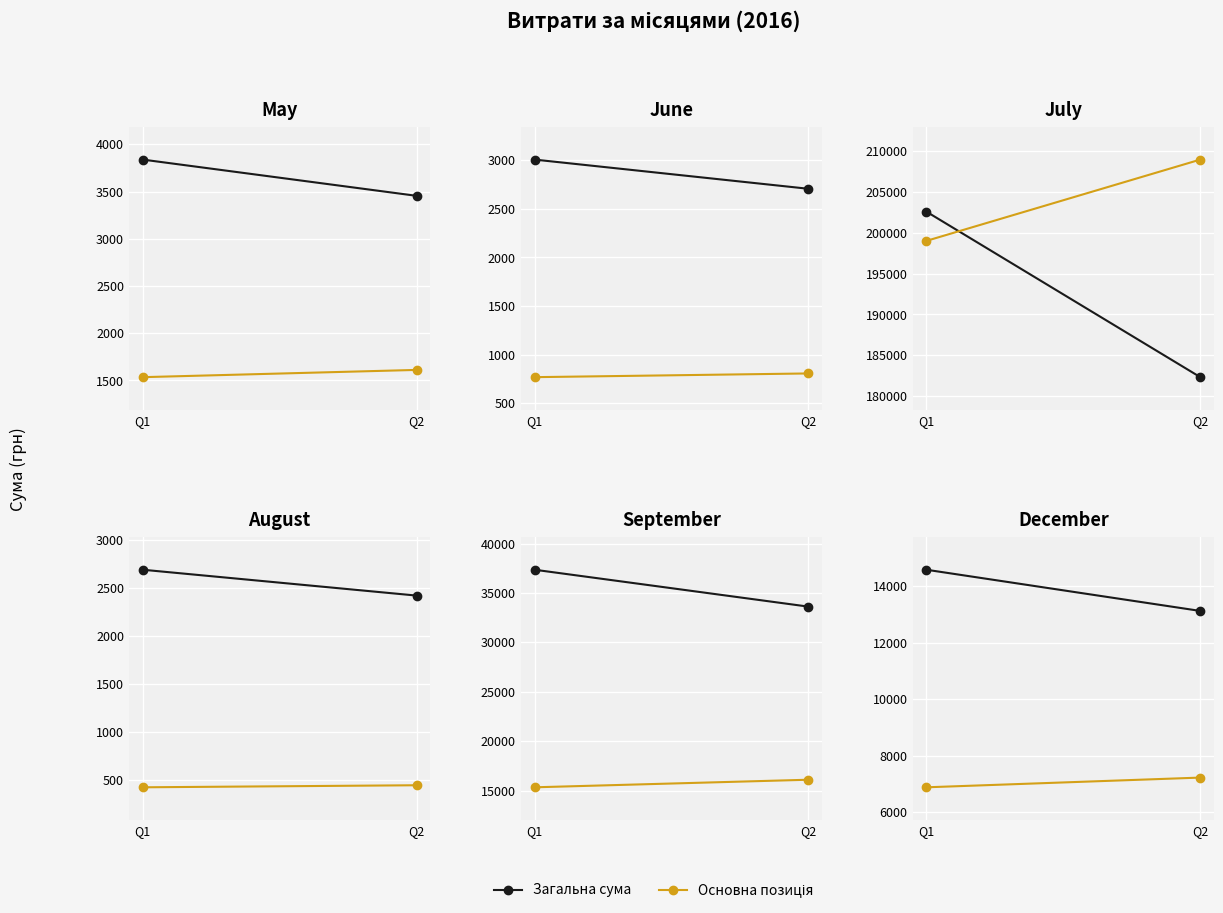

The Основна позиція series shows 9845.8 at Q2. True or false?

False